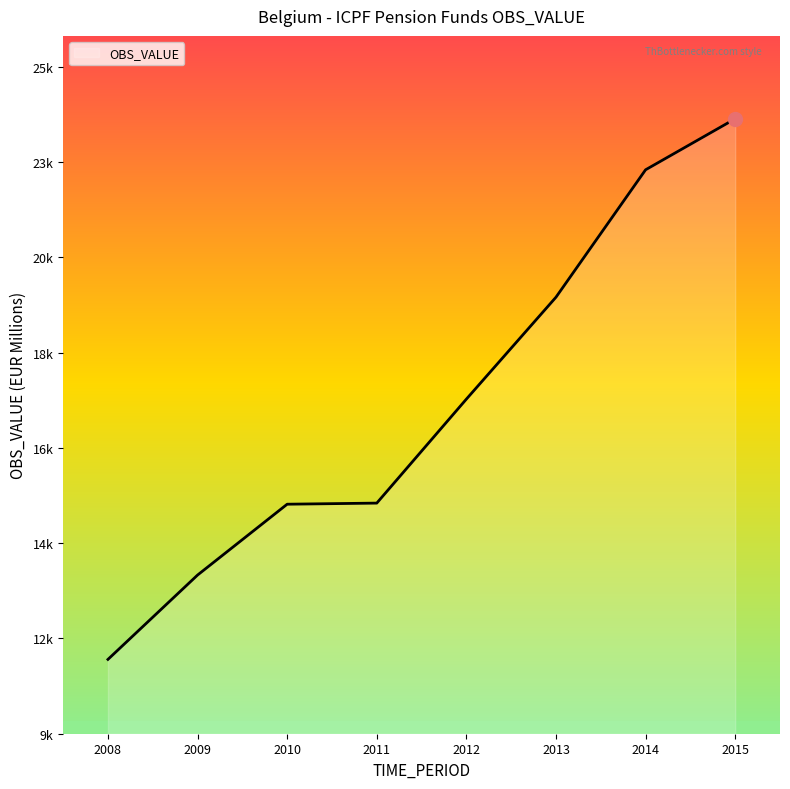

What is the change in value from 2010 to 2015?

+9009.7